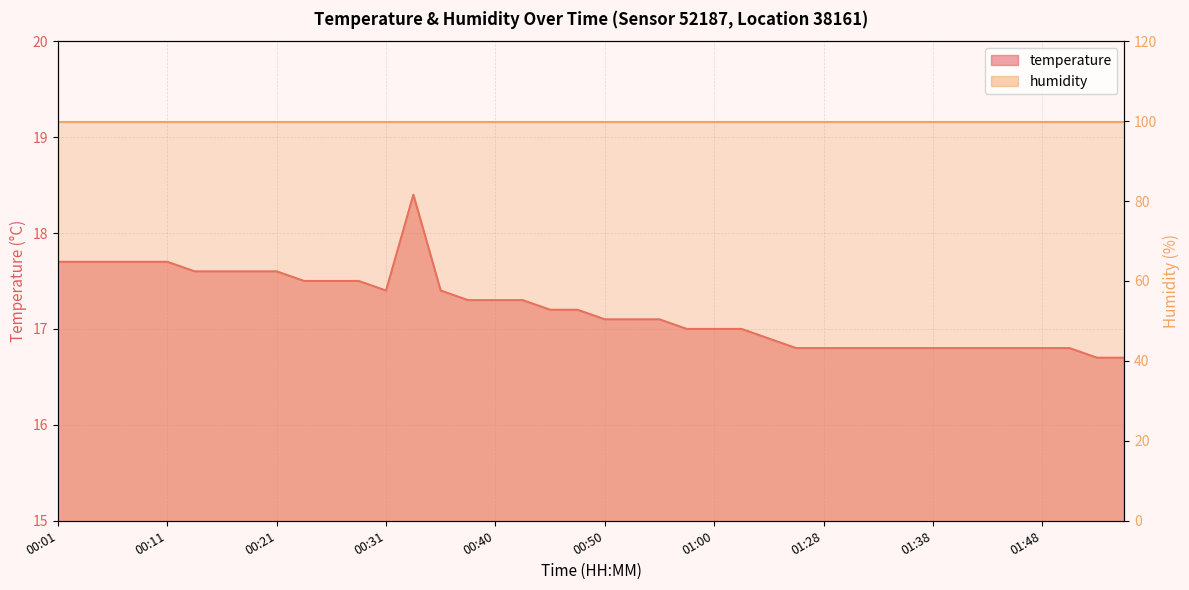

At which category does the chart reach its minimum across all series?

01:53